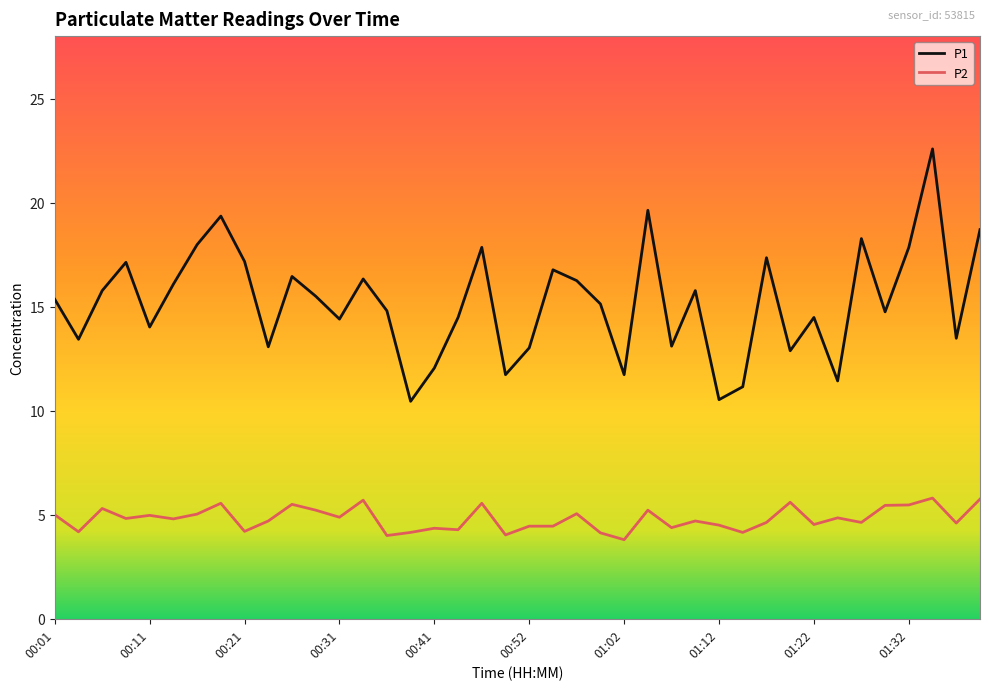

What is the difference between the maximum and minimum values in the P1 series?

12.1